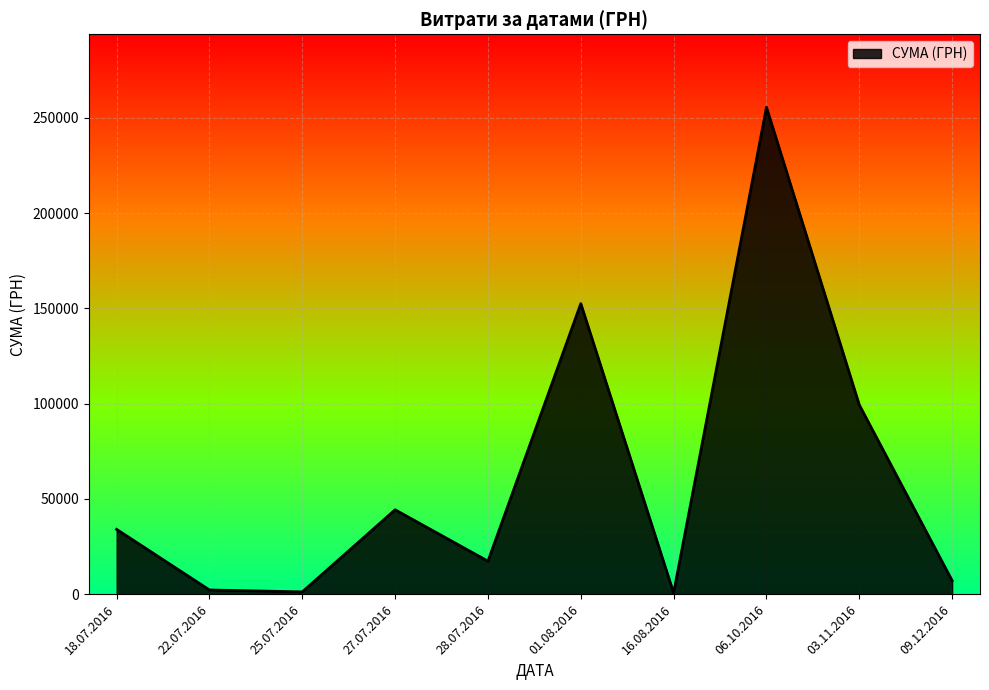

How many lines are shown in the chart?

1